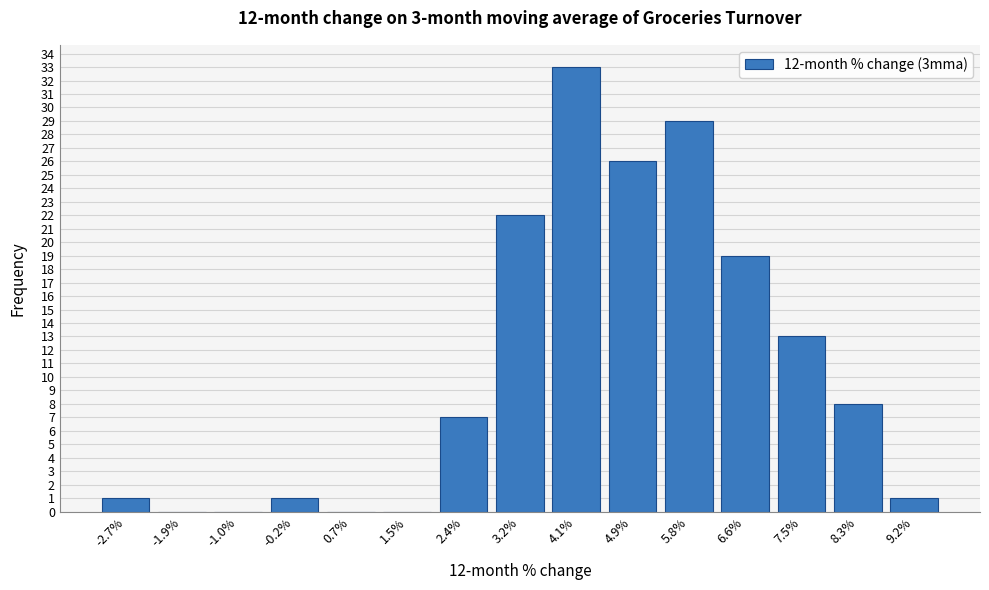

Reading left to right, list all the values displayed in this chart.

-2.7%=1	-1.9%=0	-1.0%=0	-0.2%=1	0.7%=0	1.5%=0	2.4%=7	3.2%=22	4.1%=33	4.9%=26	5.8%=29	6.6%=19	7.5%=13	8.3%=8	9.2%=1